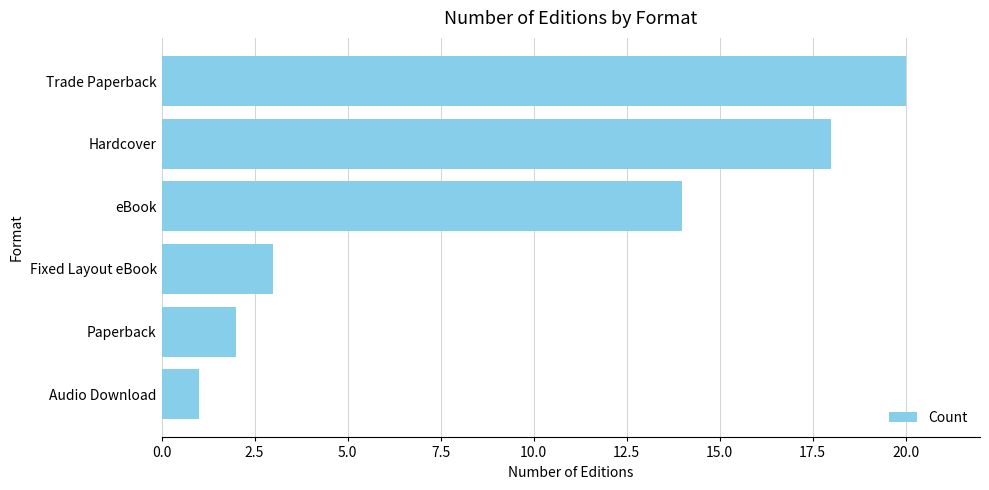

Rank the categories by value from highest to lowest.

Trade Paperback, Hardcover, eBook, Fixed Layout eBook, Paperback, Audio Download